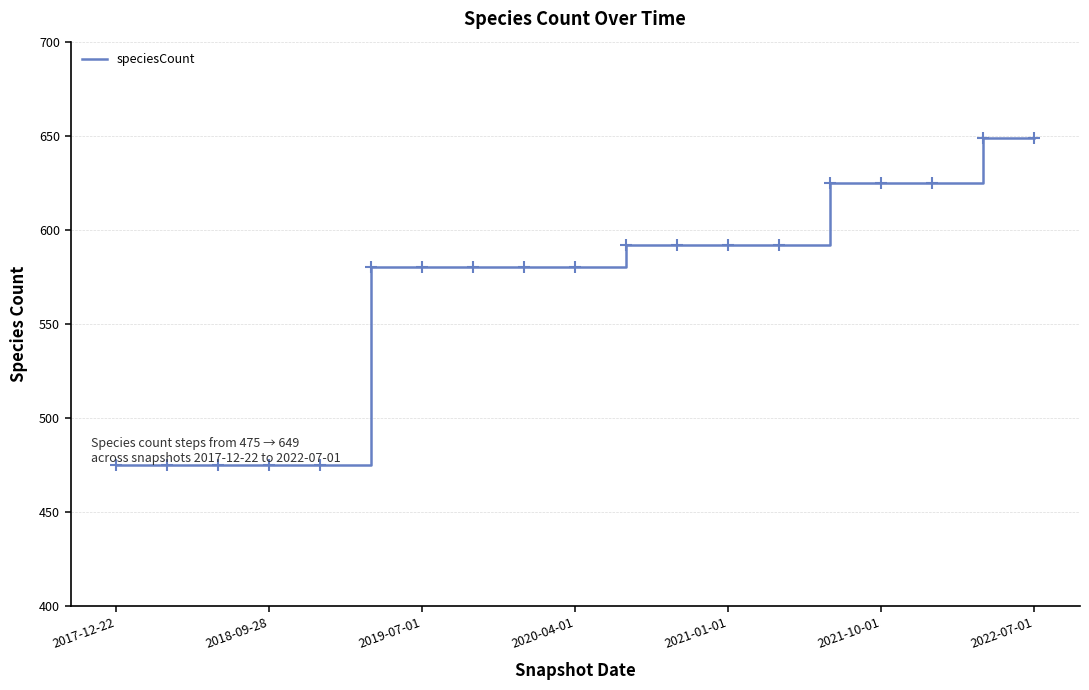

What is the smallest value displayed?

475